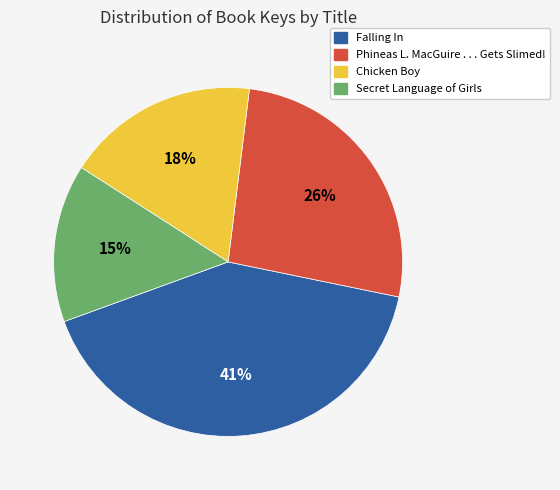

Which category has the biggest portion of the pie?

Falling In